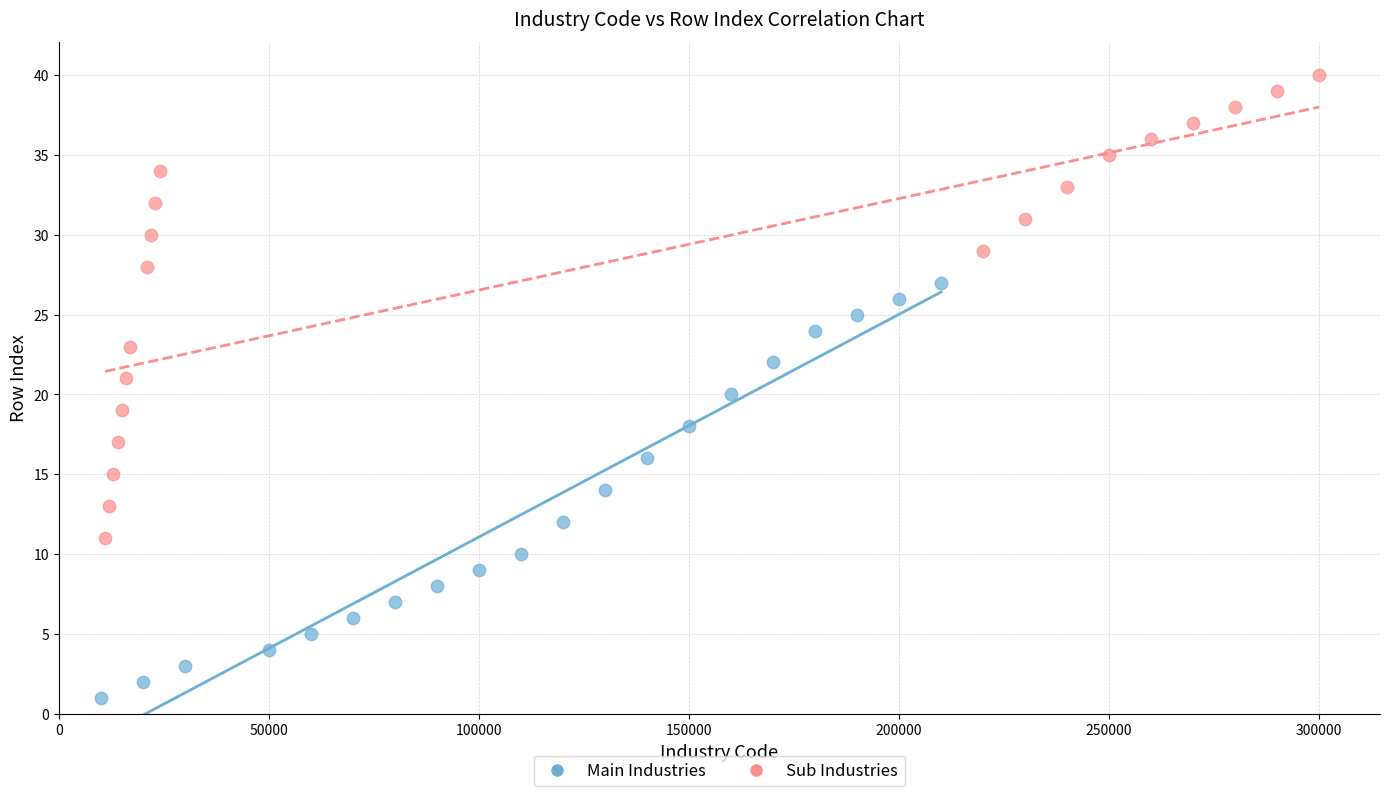

What are all the series names shown in the legend?

Main Industries, Sub Industries